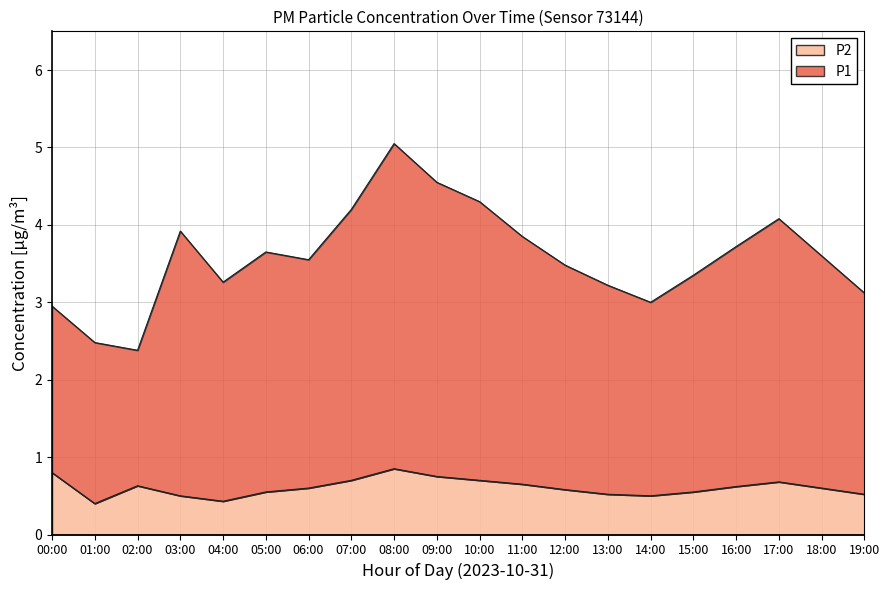

True or false: P1 has more than 2 interior local peaks.

True